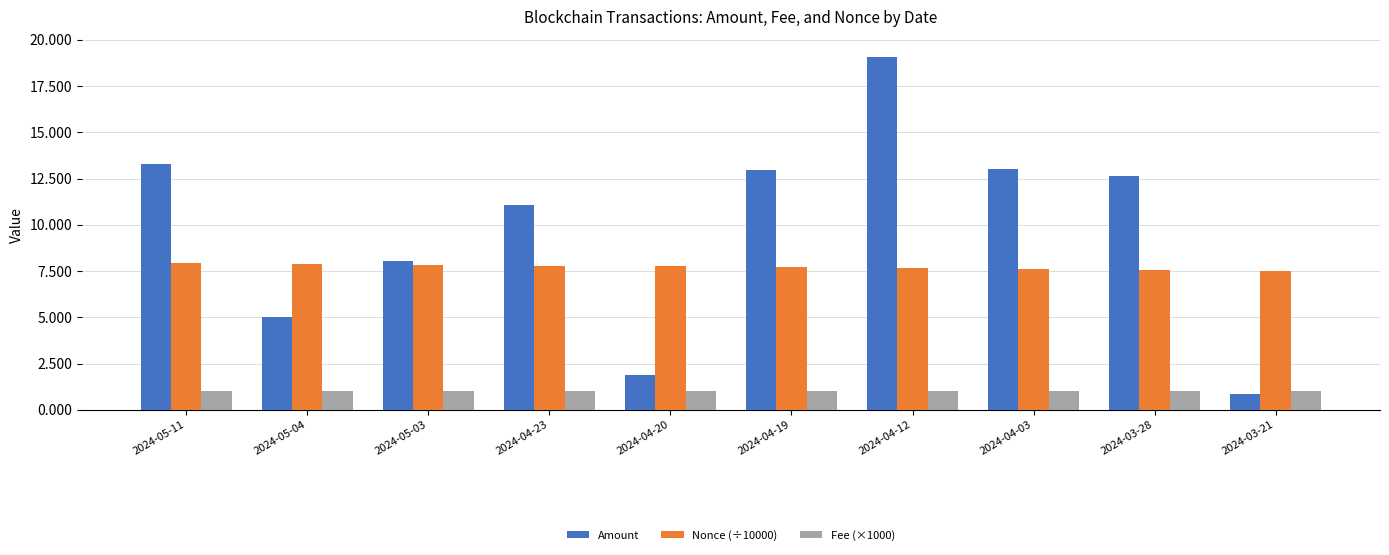

At which category is the sum across all series the highest?

2024-04-12